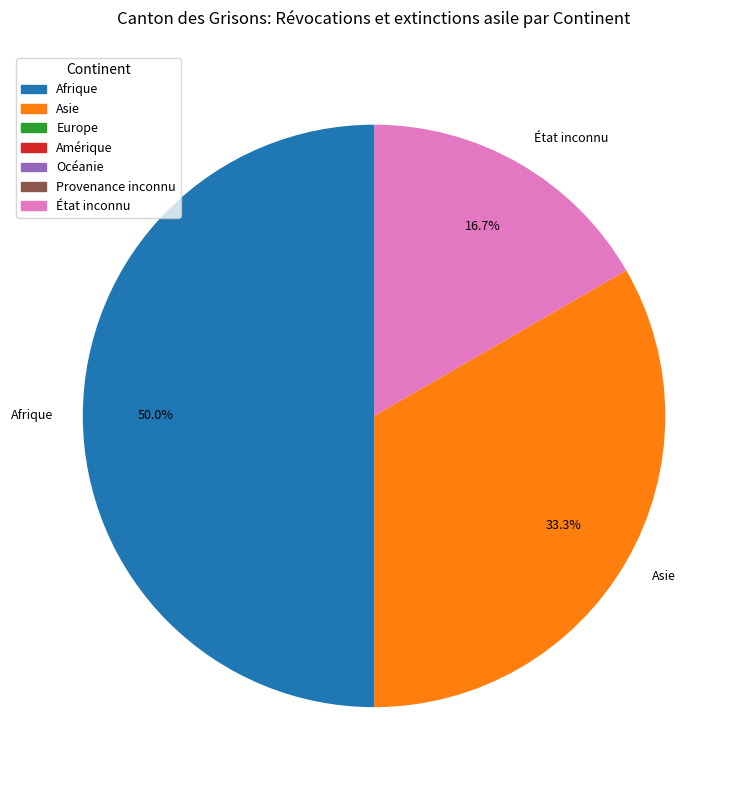

Approximately how many times larger is the value at Afrique compared to État inconnu?

3.0